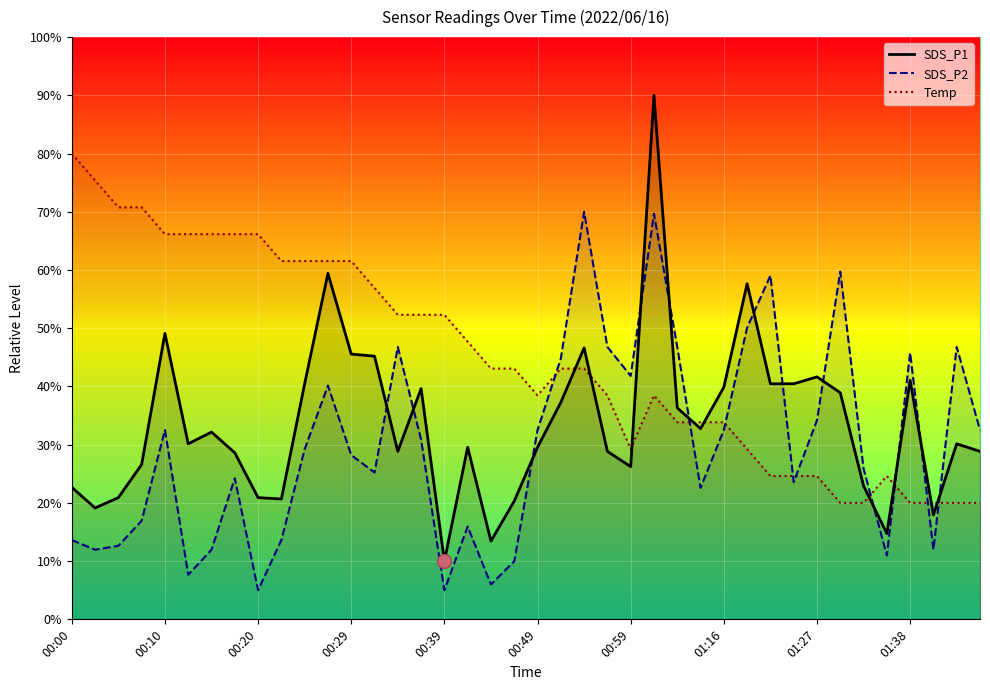

Which has a higher value, 16 or 19?

19